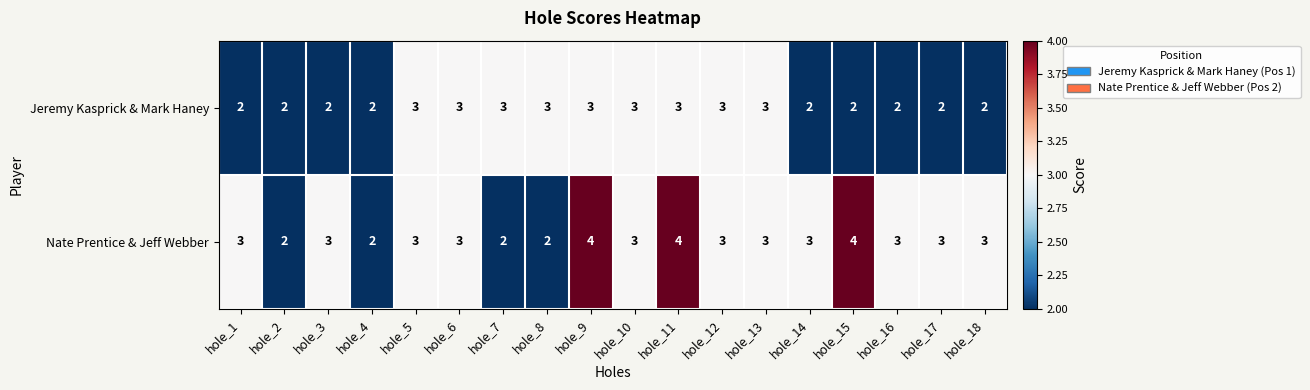

Is it true that Jeremy Kasprick & Mark Haney equals 3 at hole_6?

True